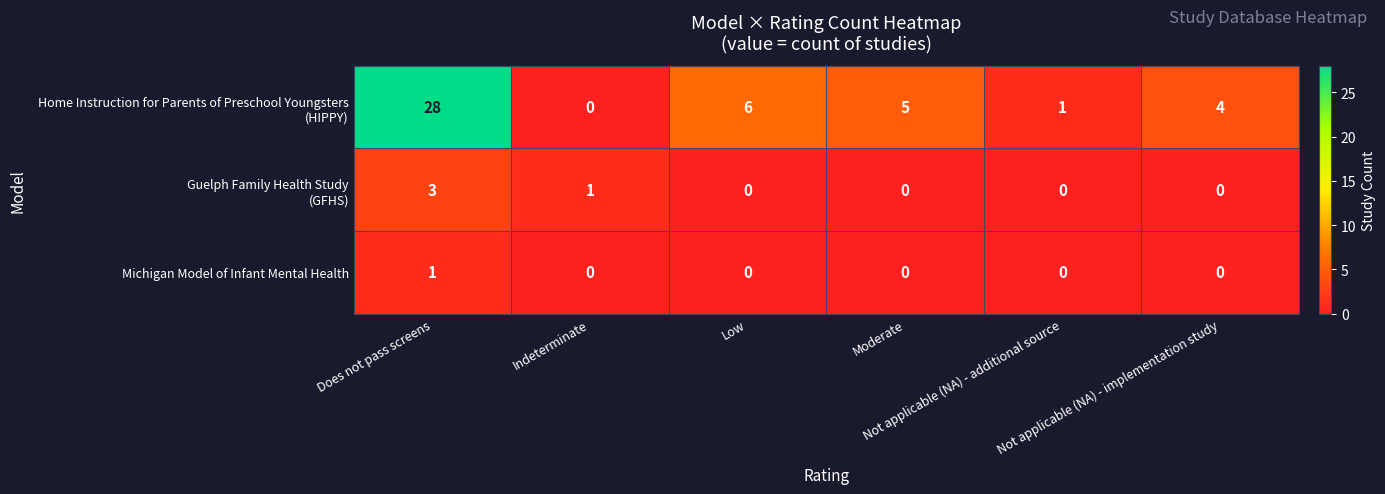

What is the total value across all series at Not applicable (NA) - additional source?

1